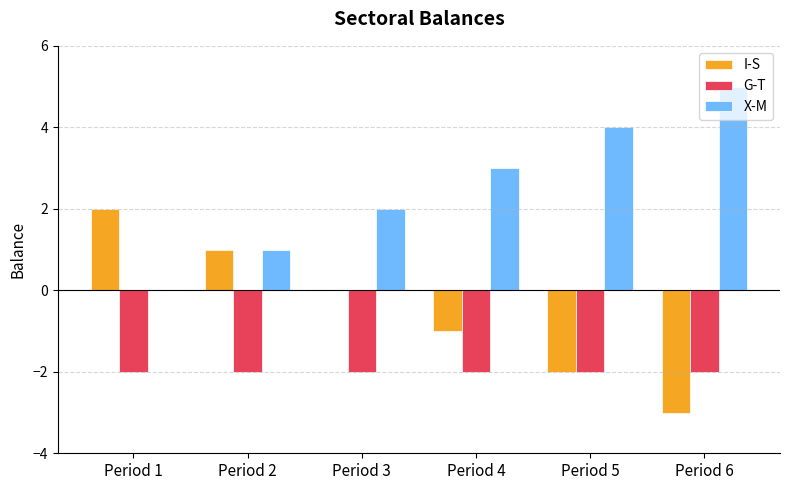

What is the maximum value shown in the chart?

5